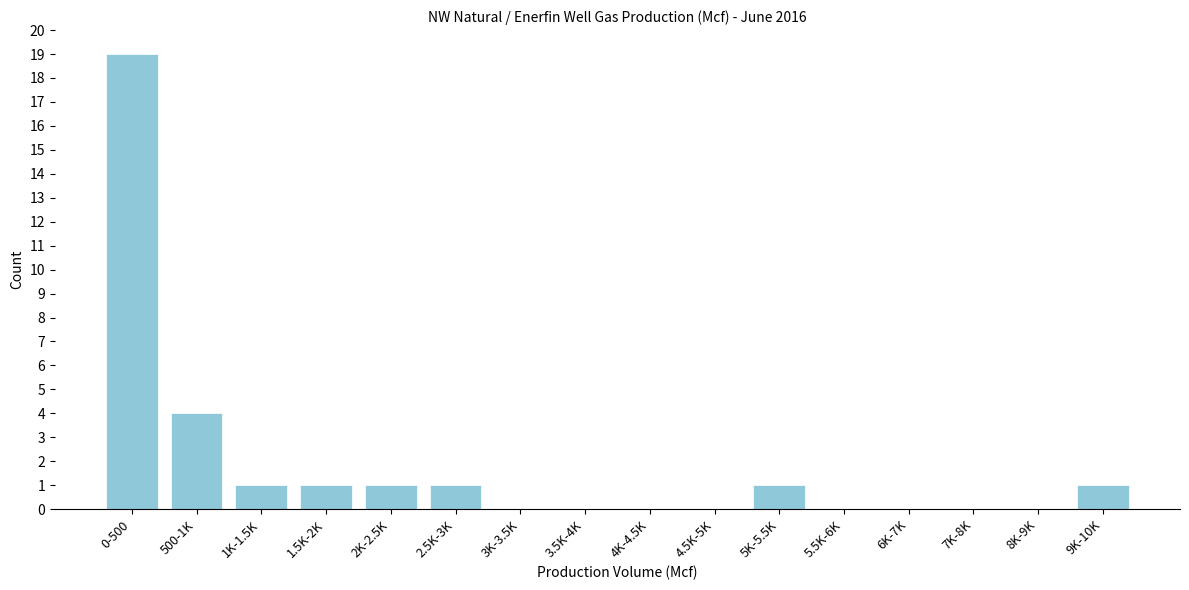

Reading left to right, extract all data points from this chart.

0-500=19	500-1K=4	1K-1.5K=1	1.5K-2K=1	2K-2.5K=1	2.5K-3K=1	3K-3.5K=0	3.5K-4K=0	4K-4.5K=0	4.5K-5K=0	5K-5.5K=1	5.5K-6K=0	6K-7K=0	7K-8K=0	8K-9K=0	9K-10K=1